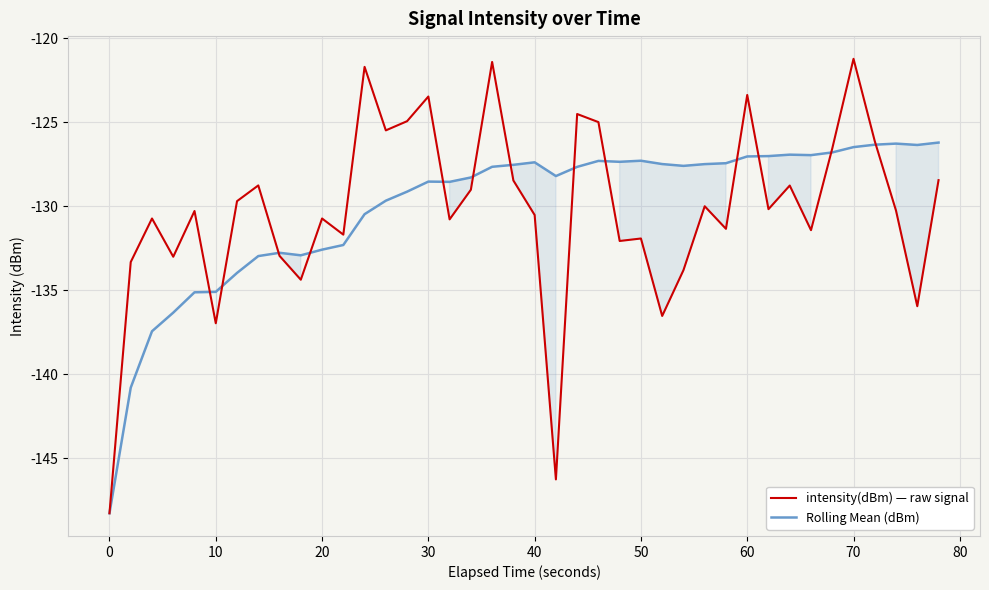

List the series in order of their peak value, lowest first.

Rolling Mean (dBm), intensity(dBm) — raw signal